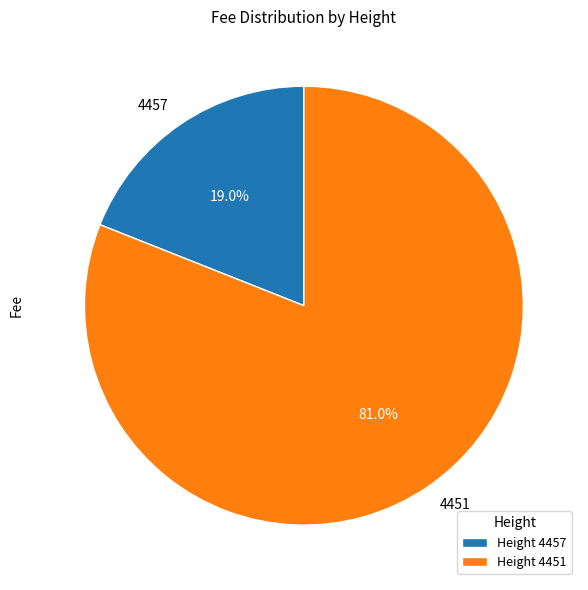

To the nearest percent, what is the difference between the 4451 and 4457 slice percentages?

62%